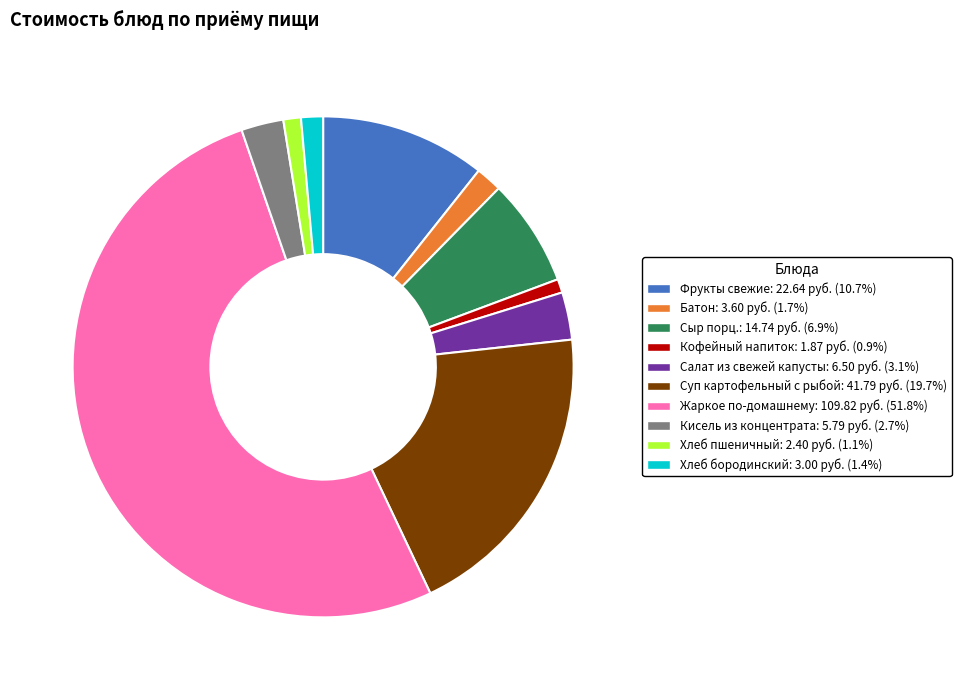

Is Фрукты свежие the majority of the pie?

No